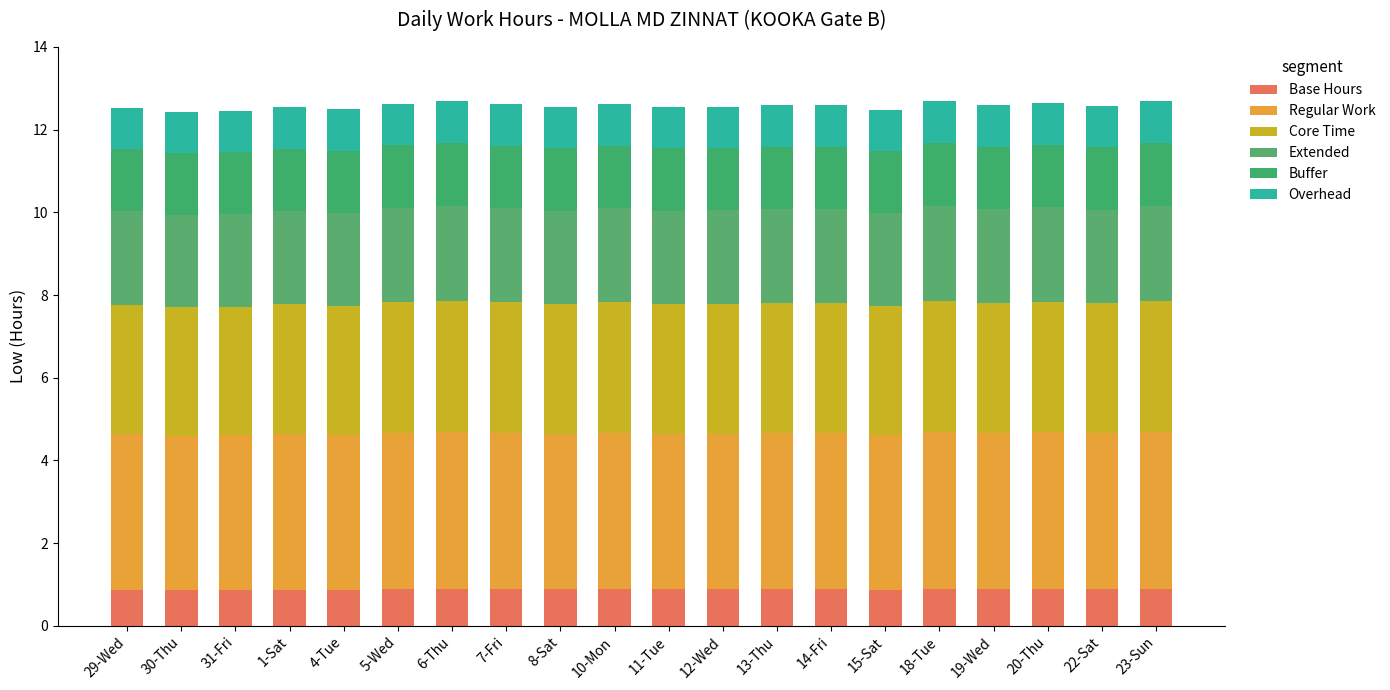

What are all the series names shown in the legend?

Base Hours, Regular Work, Core Time, Extended, Buffer, Overhead